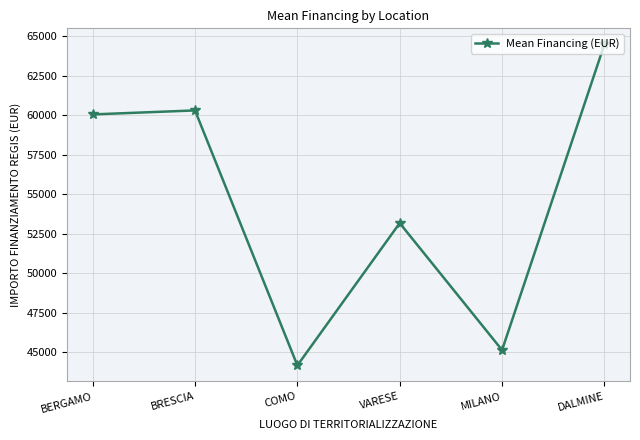

List the labels in order of value, largest first.

DALMINE, BRESCIA, BERGAMO, VARESE, MILANO, COMO